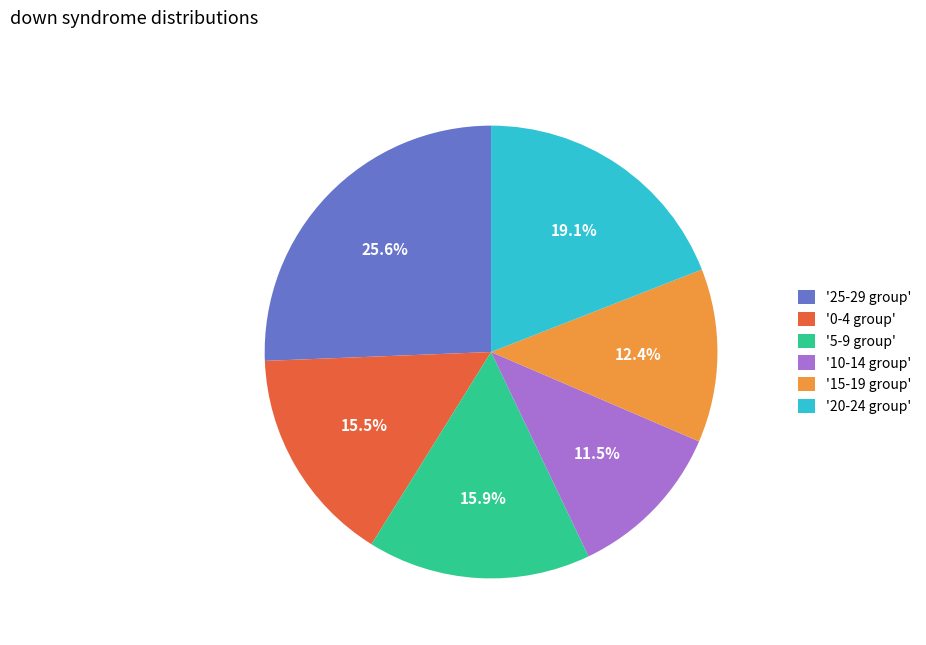

Do '20-24 group' and '5-9 group' together represent more than half of the pie?

No